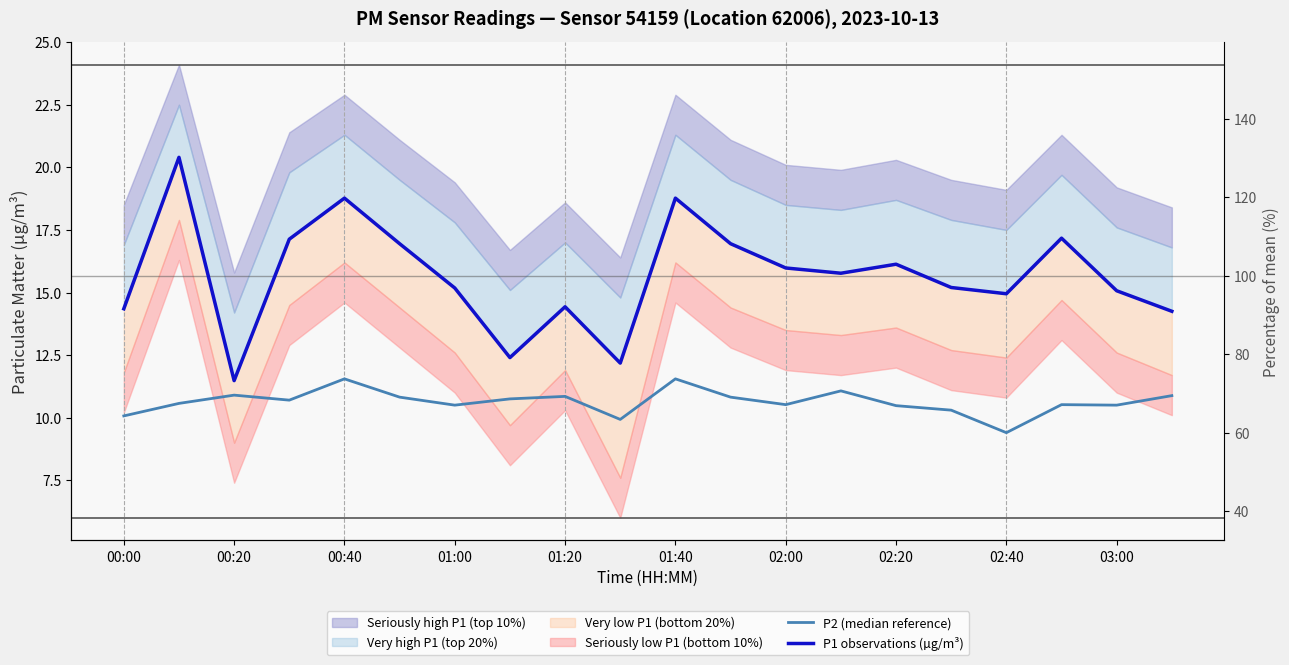

What is the total value across all series at 02:40?

24.4